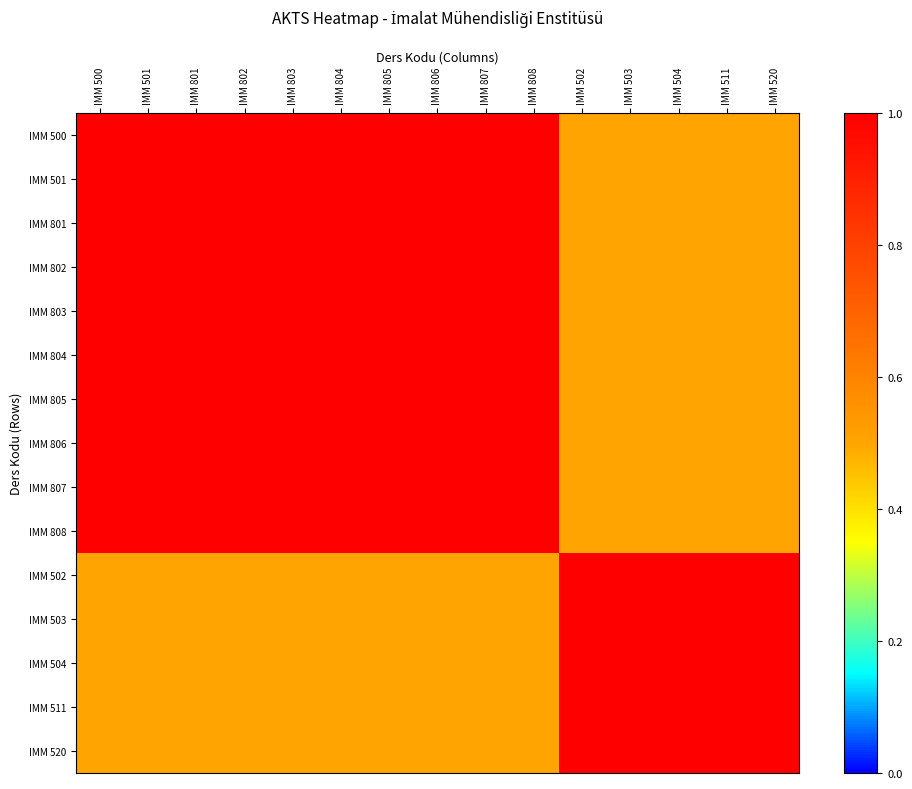

Between IMM 502 and IMM 500, which is larger?

IMM 500